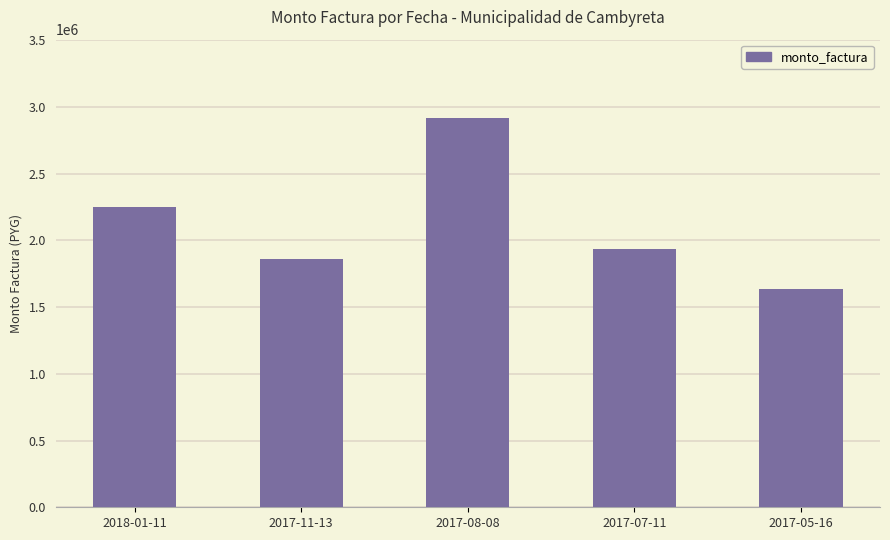

How many distinct data groups are displayed?

1